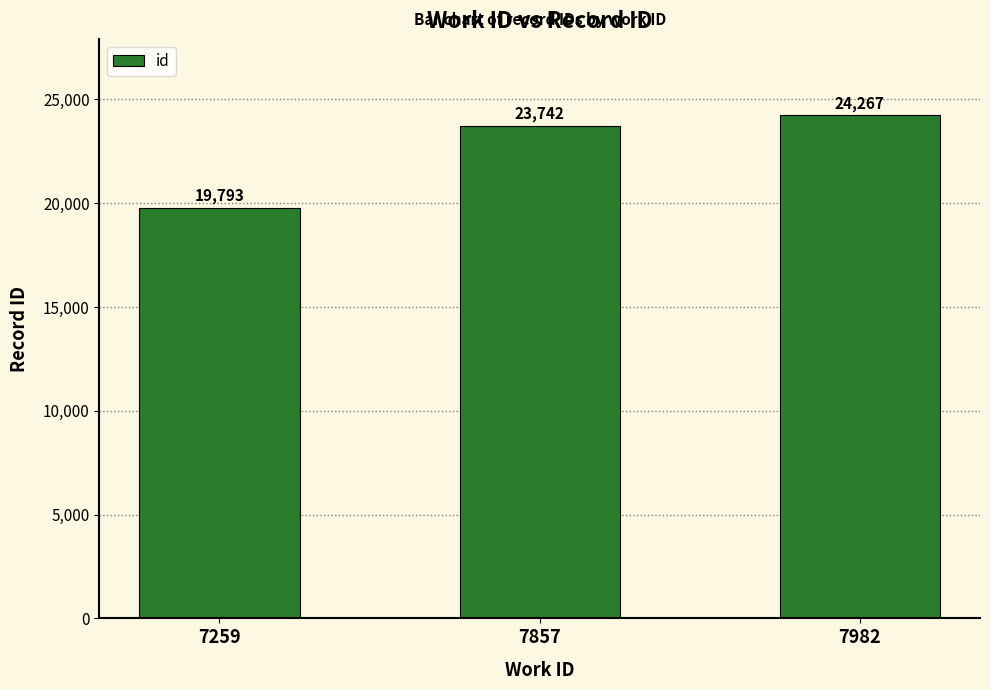

Read the value at 7259.

19793